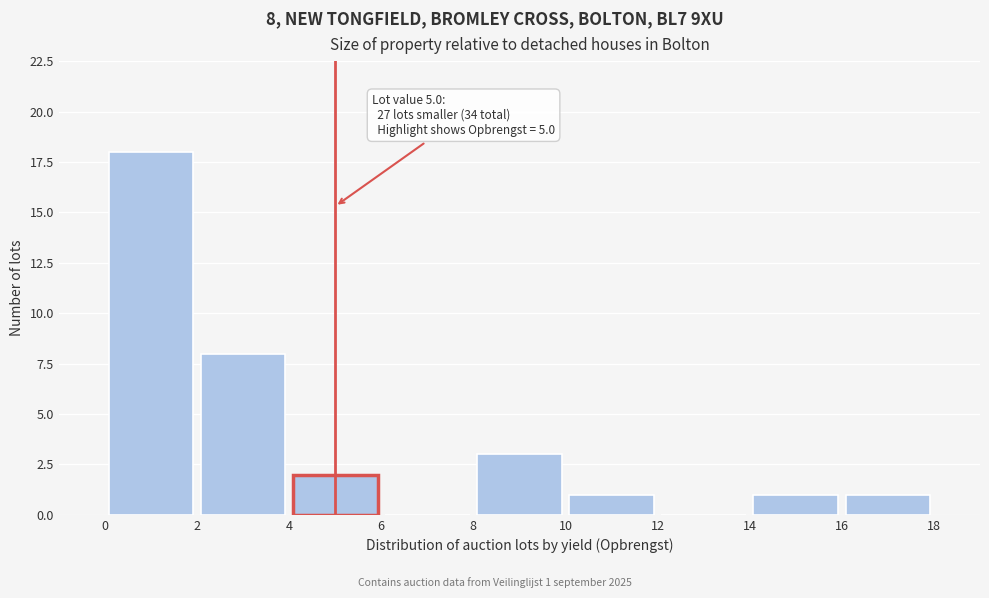

Over which range of the x-axis is the bar tallest?

0 to 2